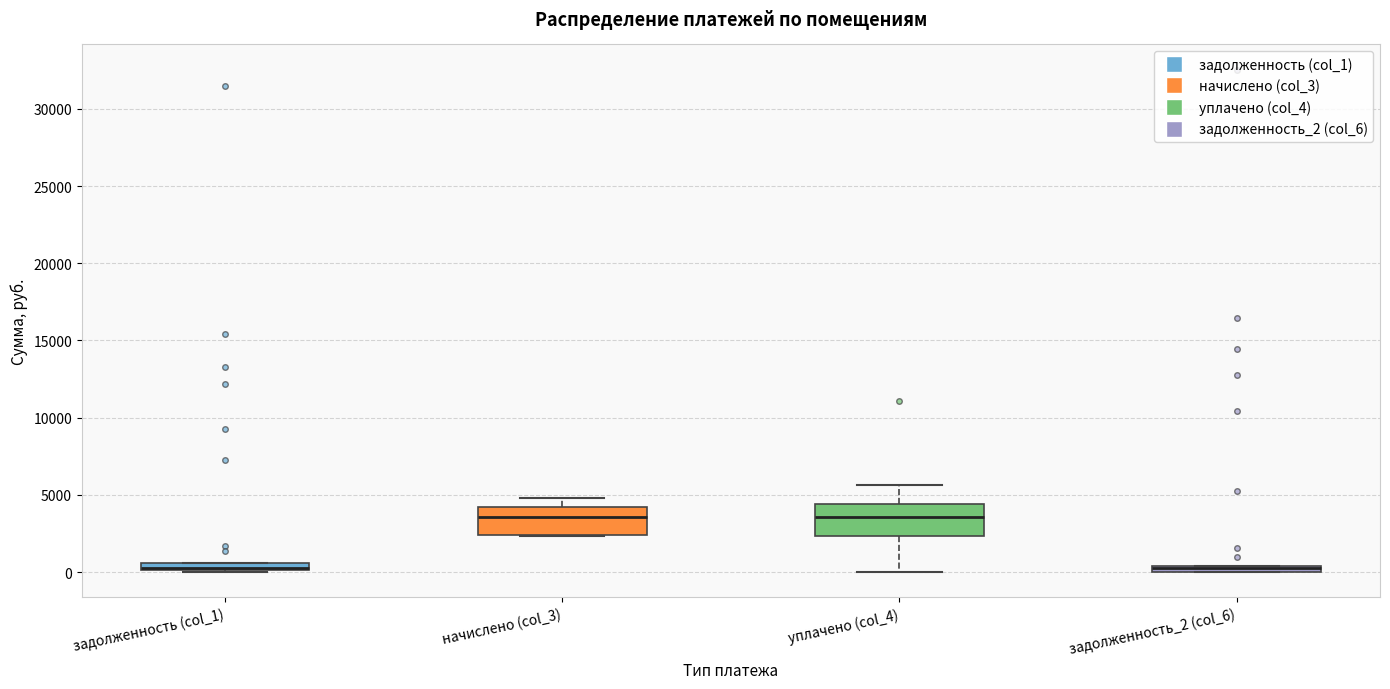

Where is the upper edge of the box for начислено (col_3) on the y-axis? The values are not printed on the chart, so give them approximately, as read against the axis.

4000